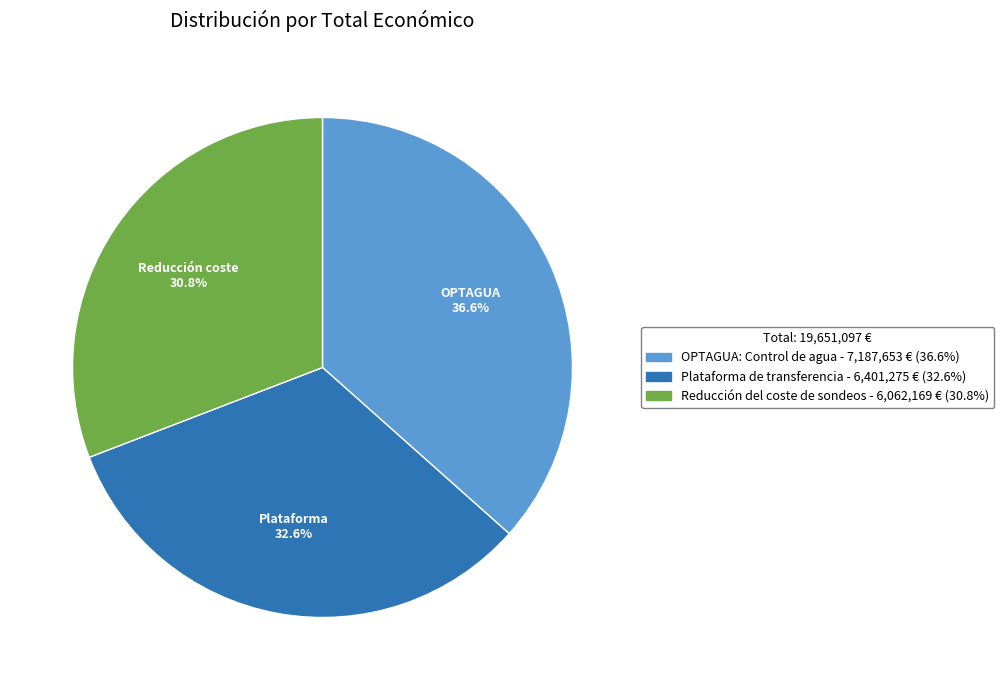

To the nearest percent, what is the difference between the largest and smallest slice percentages?

6%